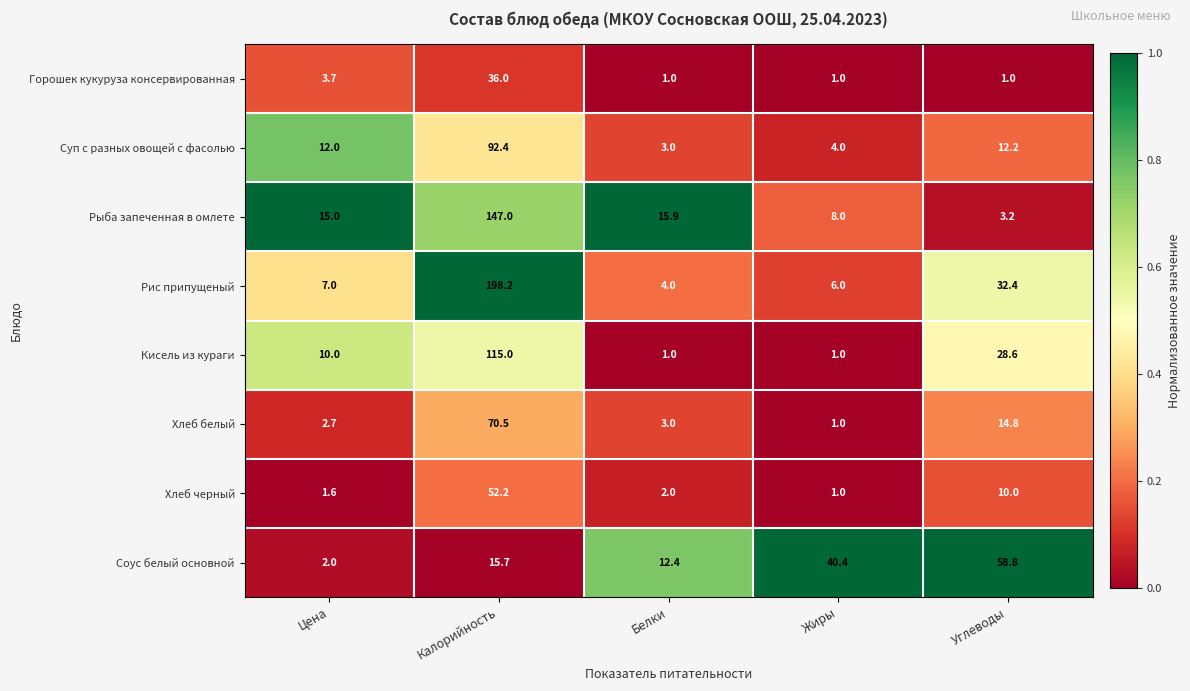

What is the total value across all series at Калорийность?

727.0